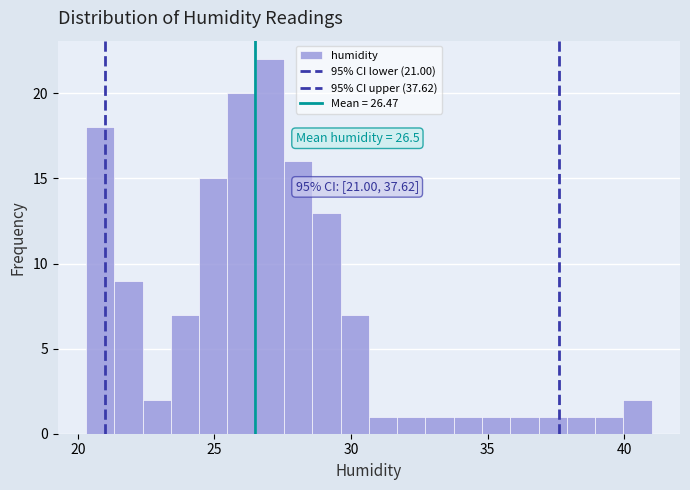

Read against the x-axis, roughly where is the centre of the tallest bar?

27.0